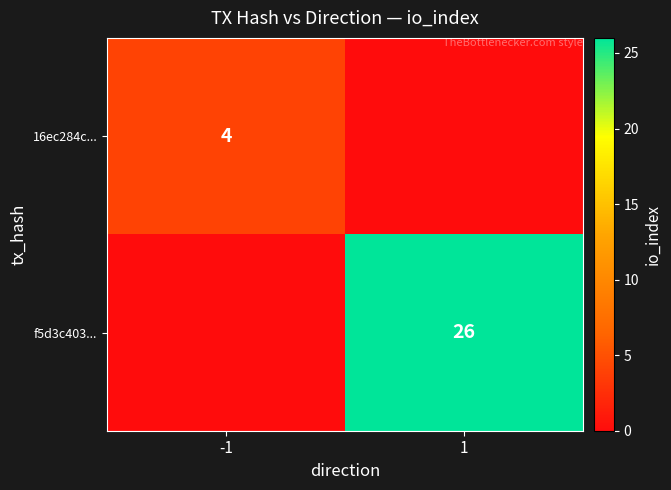

Is the value of f5d3c403... at 1 greater than the value of 16ec284c... at -1?

Yes